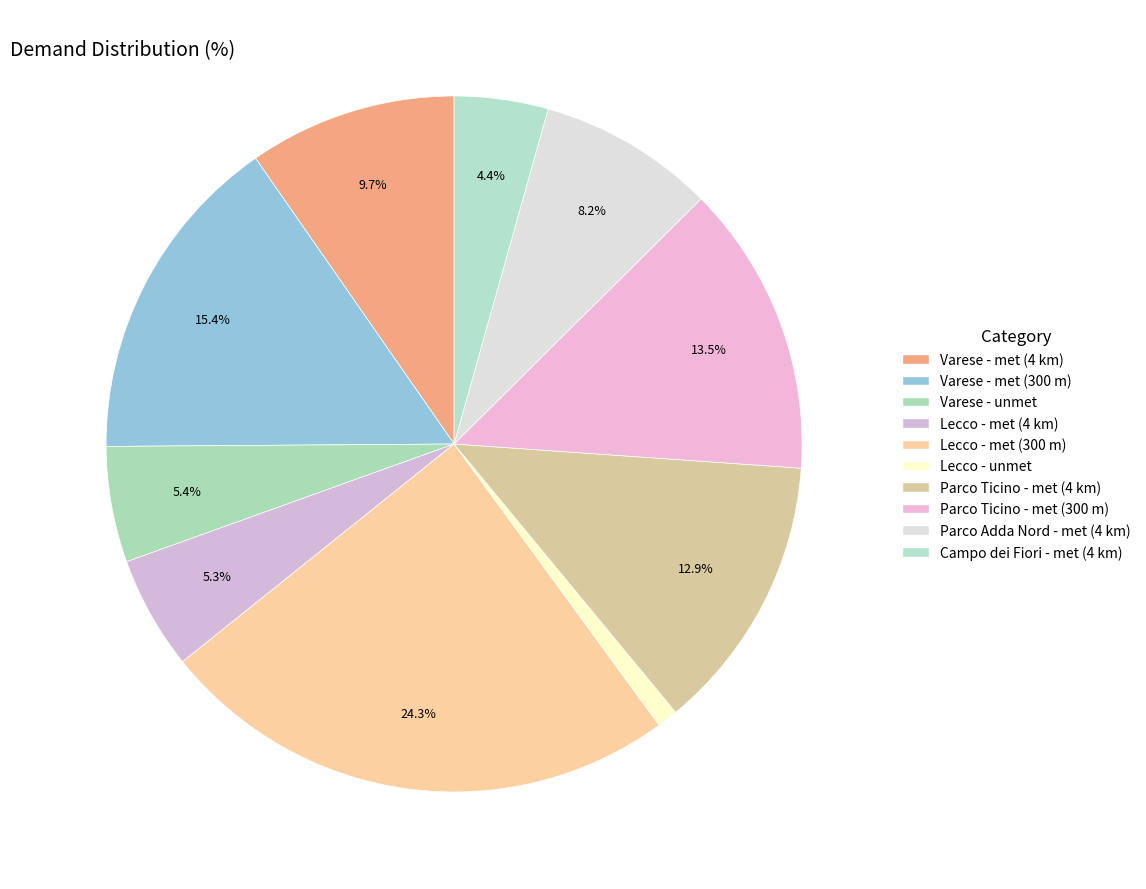

How many segments does this pie chart have?

10